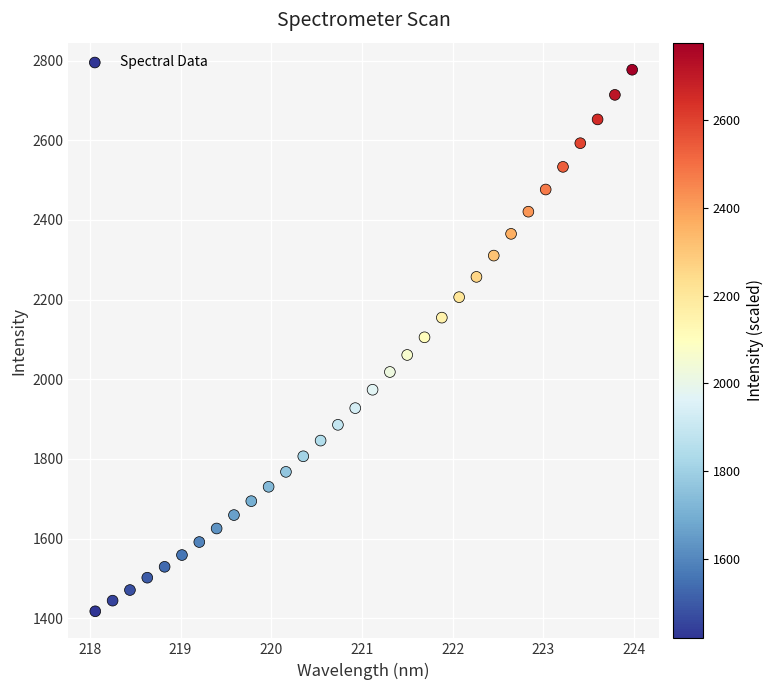

What is the range of X values (max minus min)?

5.9